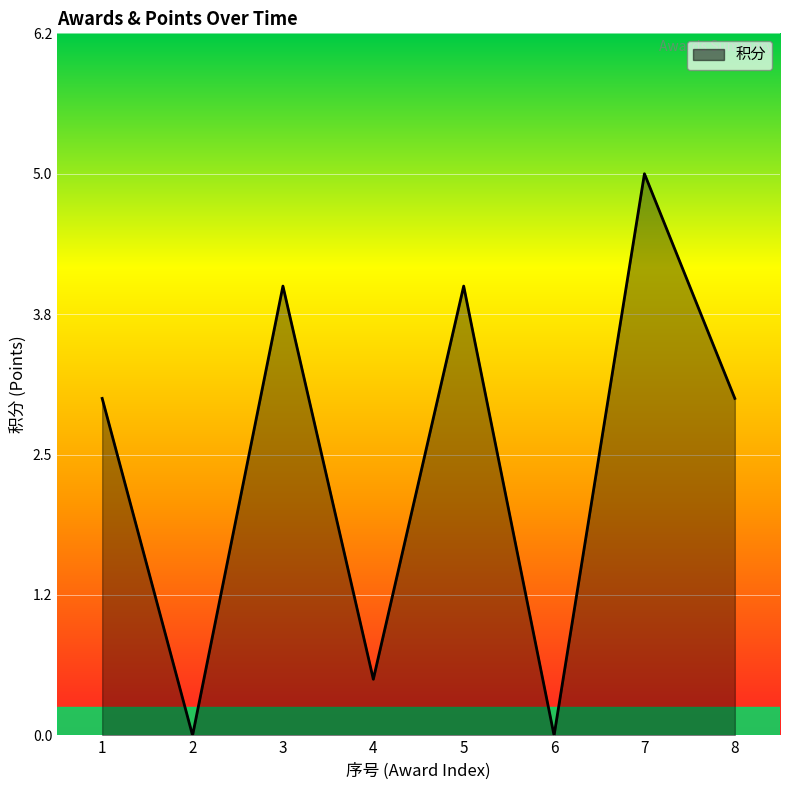

Reading right to left, what are all the values shown in this chart?

8=3.0	7=5.0	6=0.0	5=4.0	4=0.5	3=4.0	2=0.0	1=3.0